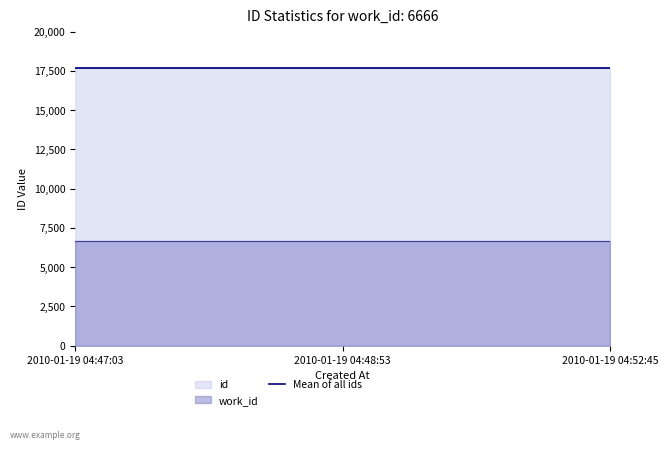

What is the sum of all values?

53028